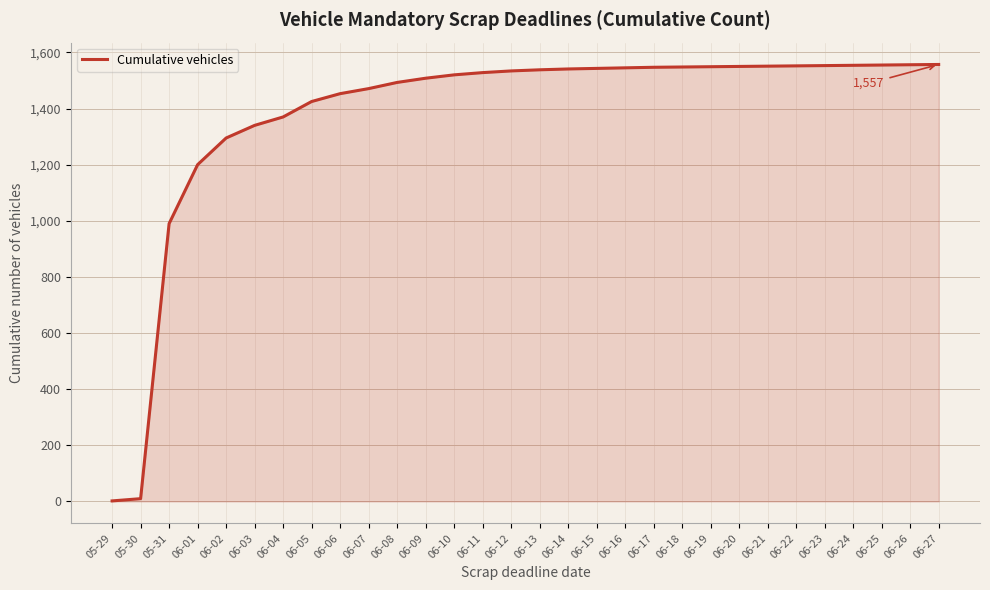

What is the difference between the maximum and minimum values?

1555